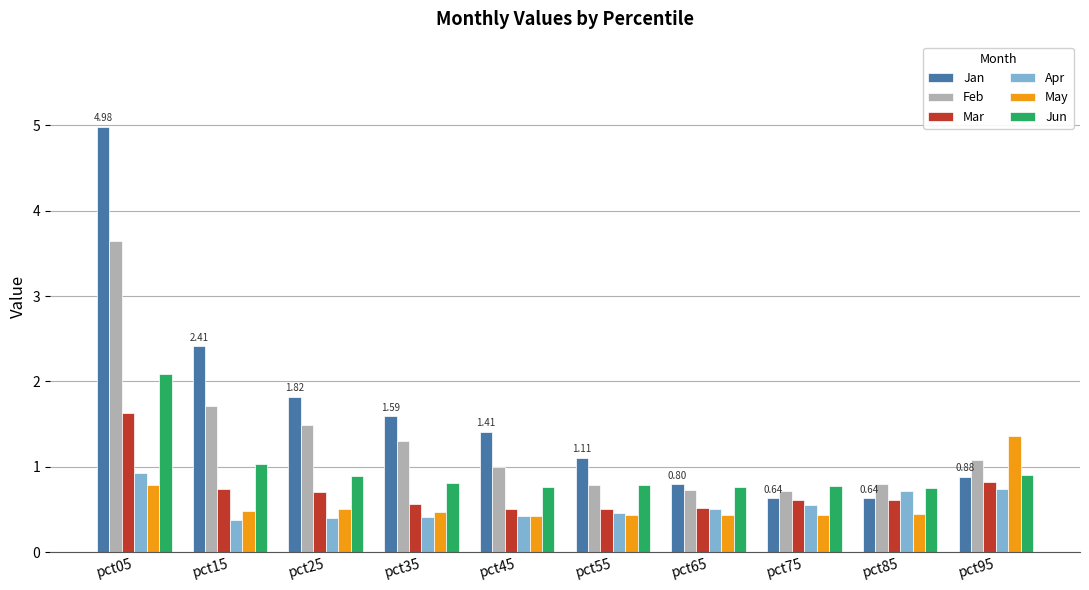

Which series has the largest range (max minus min)?

Jan